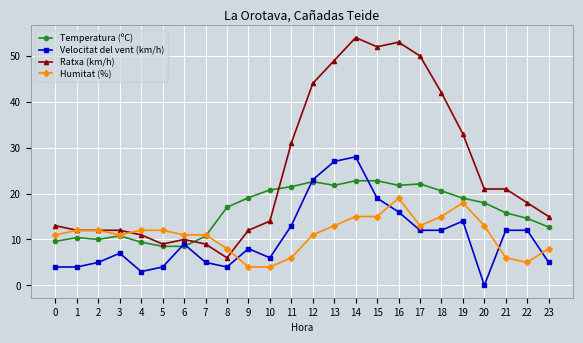

Is this an area chart (filled region under the line)?

No